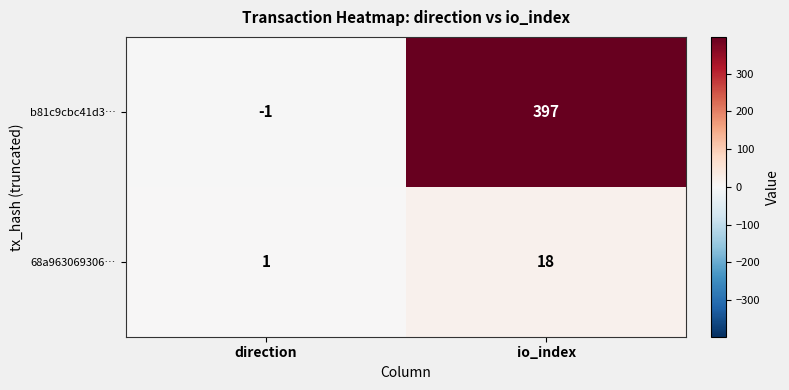

True or false: 68a963069306… has a value of 1 at direction.

True